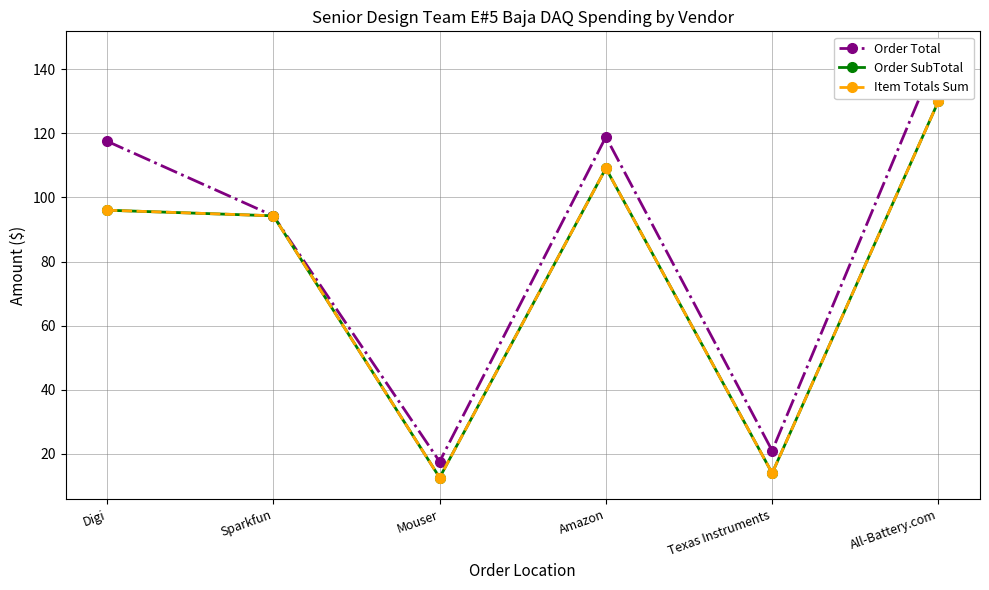

Reading right to left, extract all data points from this chart.

Order Total: 145.2	21.0	118.9	17.6	94.2	117.5
Order SubTotal: 130.0	14.0	109.1	12.6	94.2	96.0
Item Totals Sum: 130.0	14.0	109.1	12.6	94.2	96.0